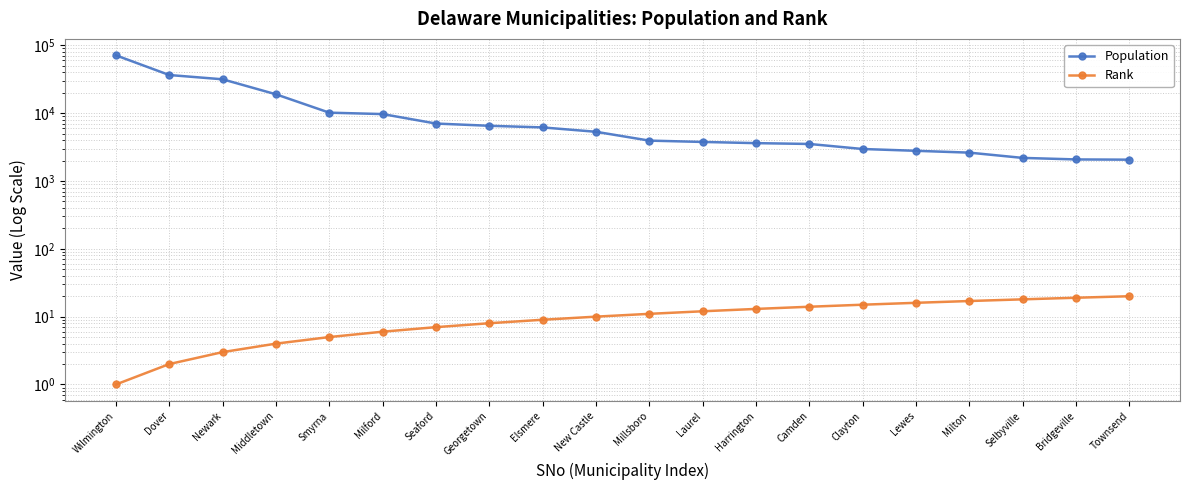

Rank the categories by Rank value from lowest to highest.

Wilmington, Dover, Newark, Middletown, Smyrna, Milford, Seaford, Georgetown, Elsmere, New Castle, Millsboro, Laurel, Harrington, Camden, Clayton, Lewes, Milton, Selbyville, Bridgeville, Townsend